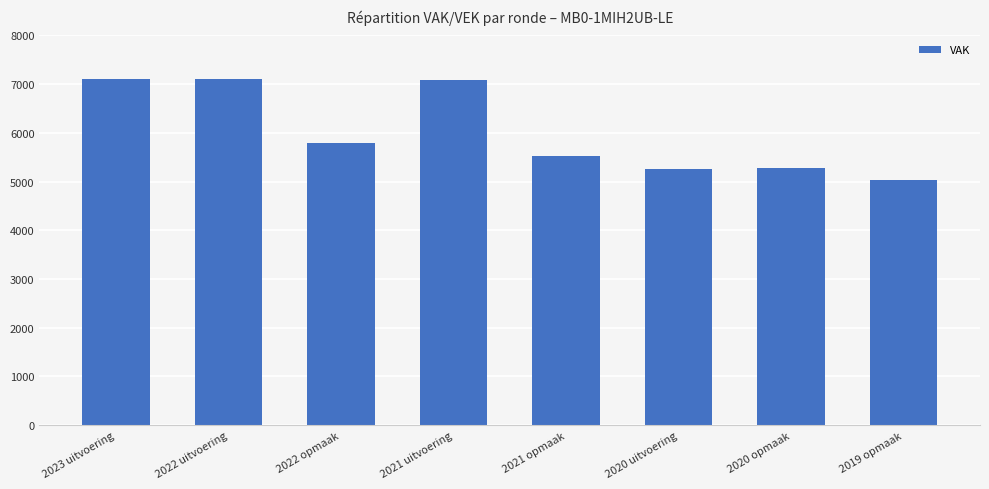

Between 2021 opmaak and 2020 opmaak, which is larger?

2021 opmaak